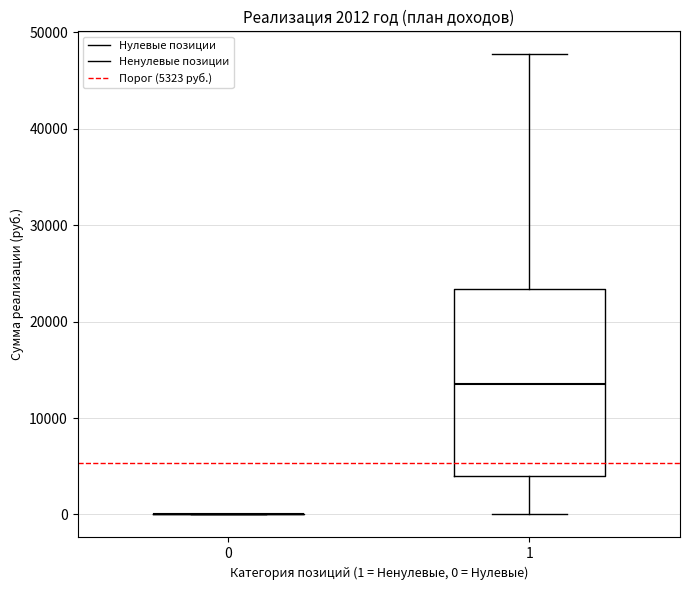

Which box is the tallest, from its lower edge to its upper edge?

1